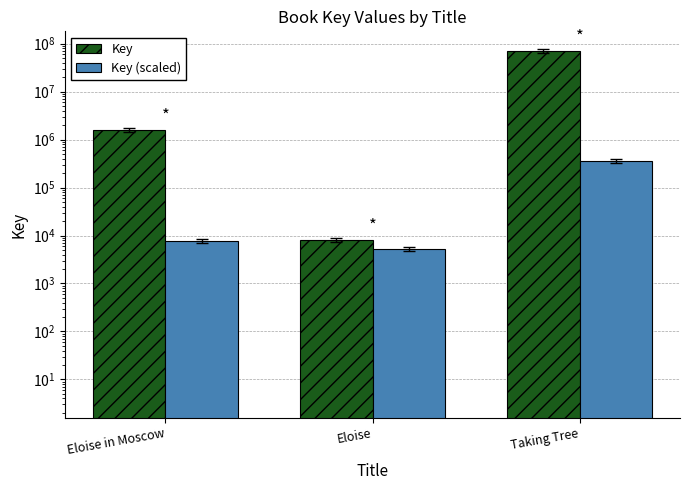

Reading right to left, what are all the values shown in this chart?

Key: 70655402	8005	1569121
Key (scaled): 353277	5336	7845